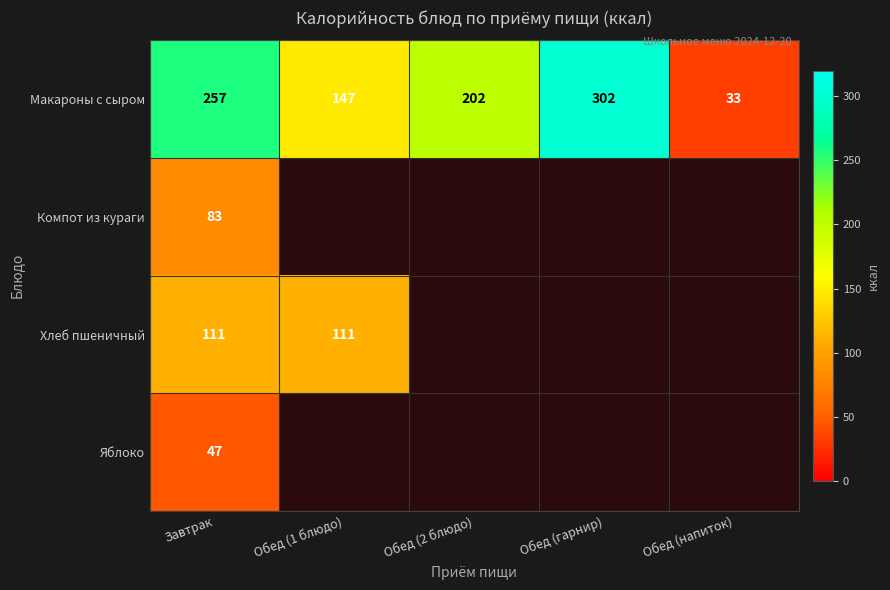

What is the difference between the maximum and minimum values in the Макароны с сыром series?

269